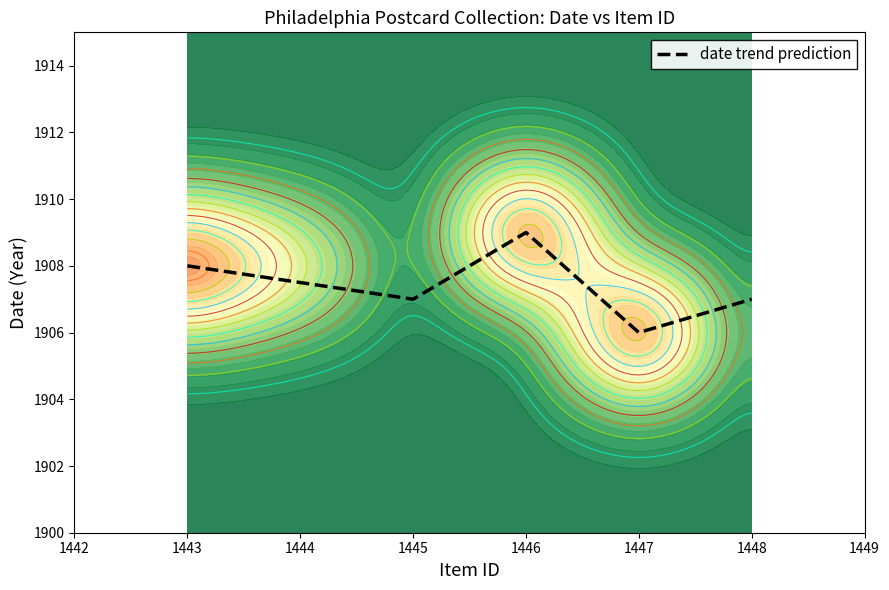

True or false: date trend prediction has a value of 2749 at 1447.

False